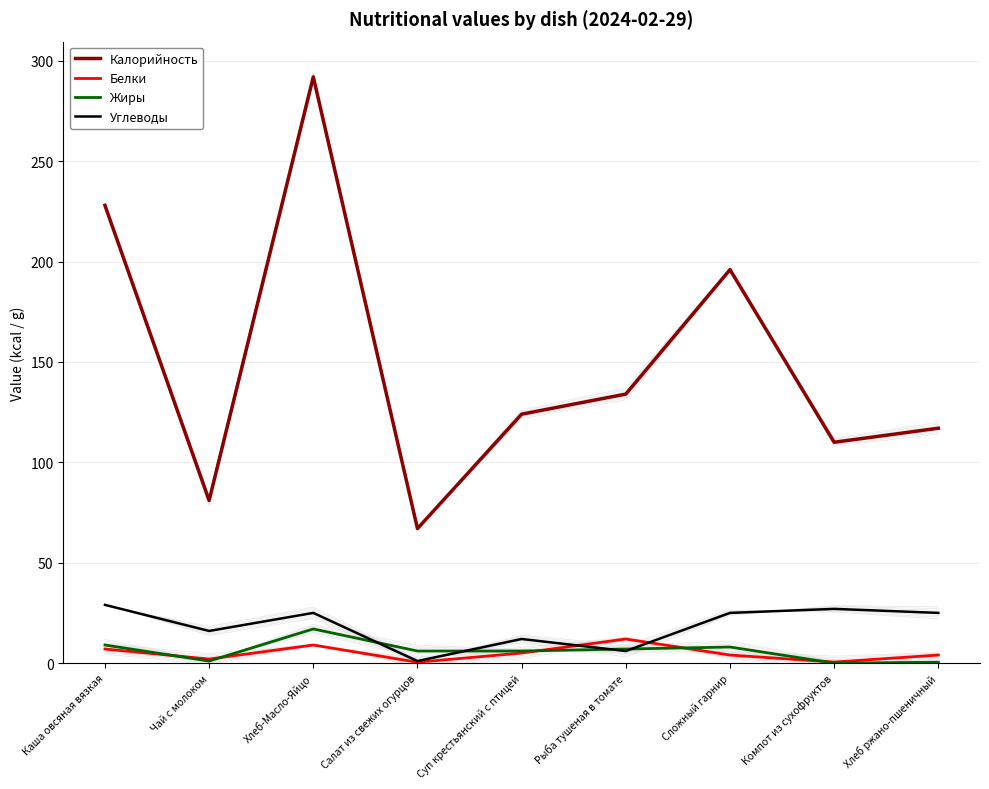

Is it true that Калорийность equals 110.0 at Компот из сухофруктов?

True